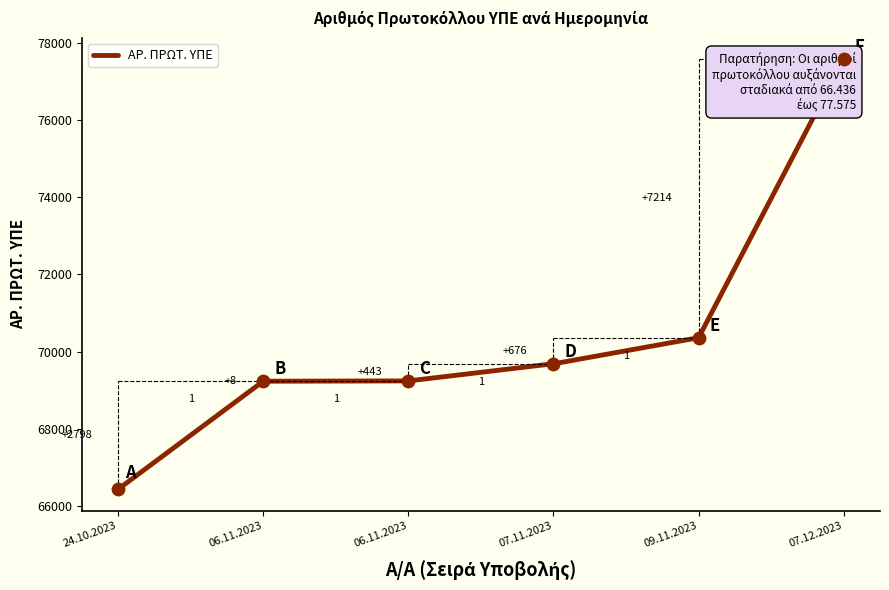

What is the change in value from 06.11.2023 to 09.11.2023?

+1119